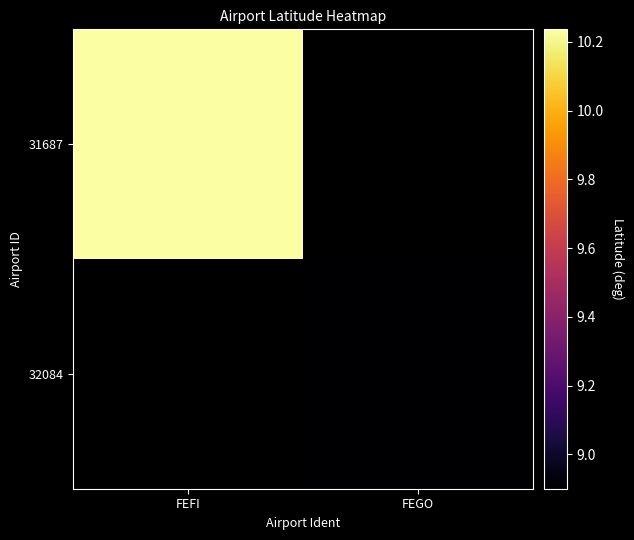

Is the value of 31687 at FEFI greater than the value of 32084 at FEGO?

Yes